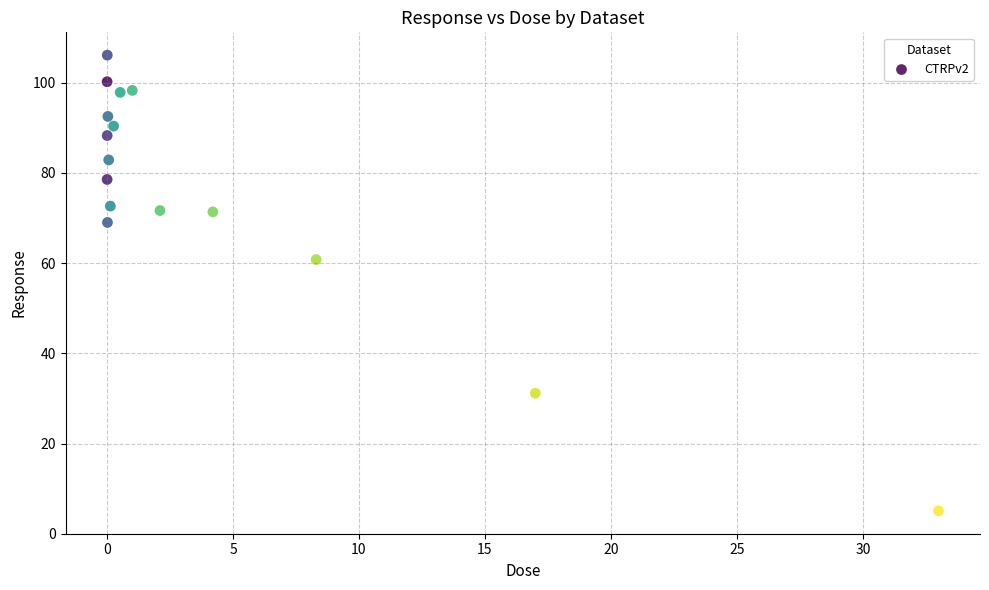

What is the range of X values (max minus min)?

33.0